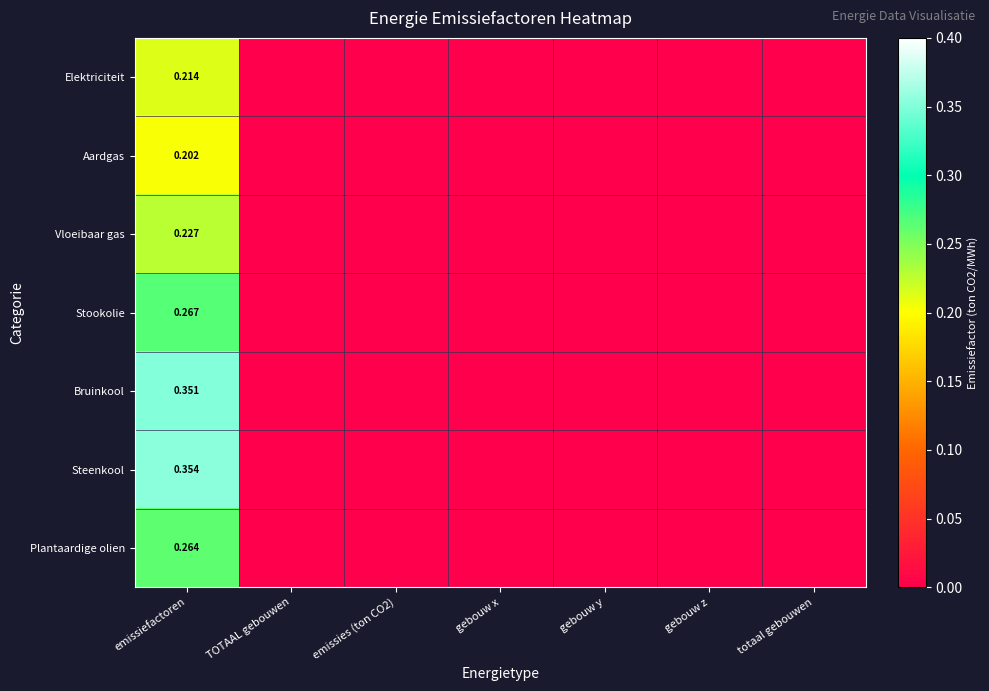

List the series in order of their peak value, lowest first.

Aardgas, Elektriciteit, Vloeibaar gas, Plantaardige olien, Stookolie, Bruinkool, Steenkool